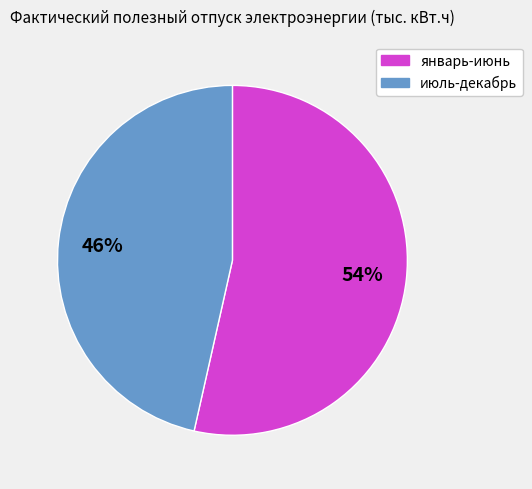

Does any single category account for the majority?

Yes